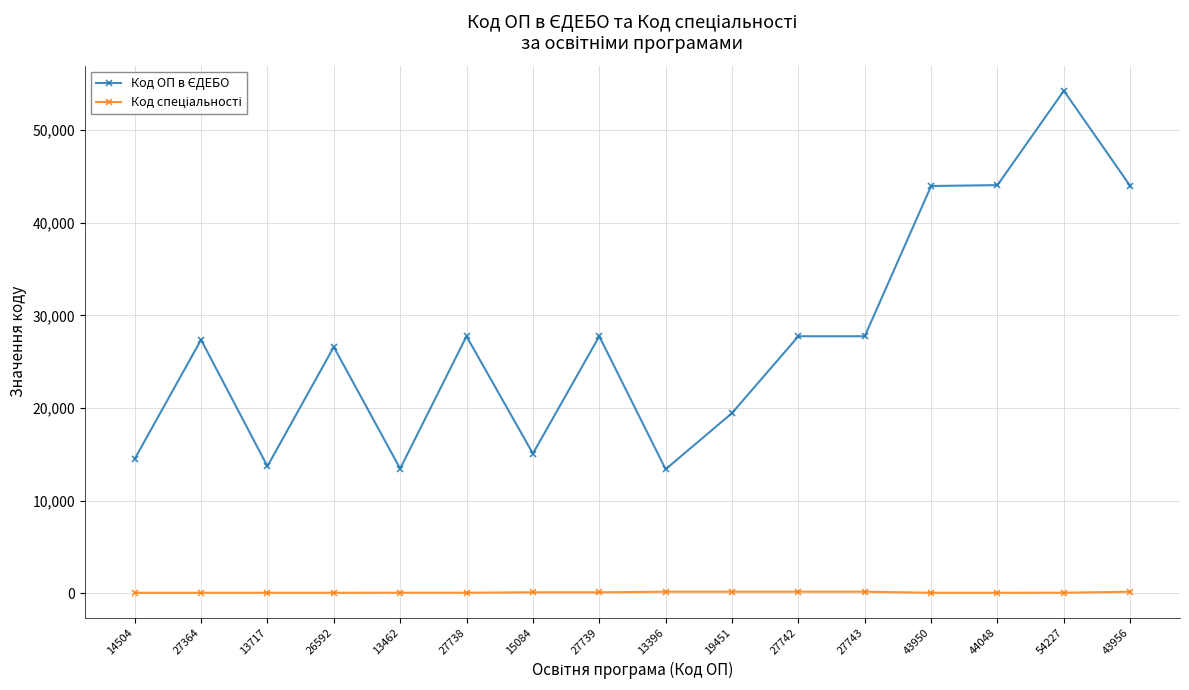

At which category is the sum across all series the highest?

54227